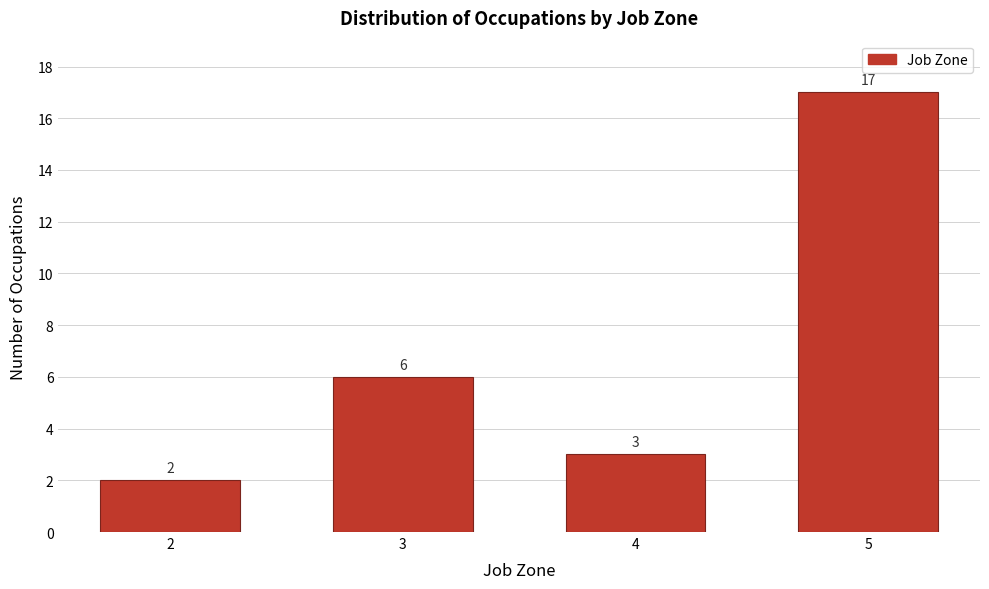

Reading left to right, extract all data points from this chart.

2=2	3=6	4=3	5=17